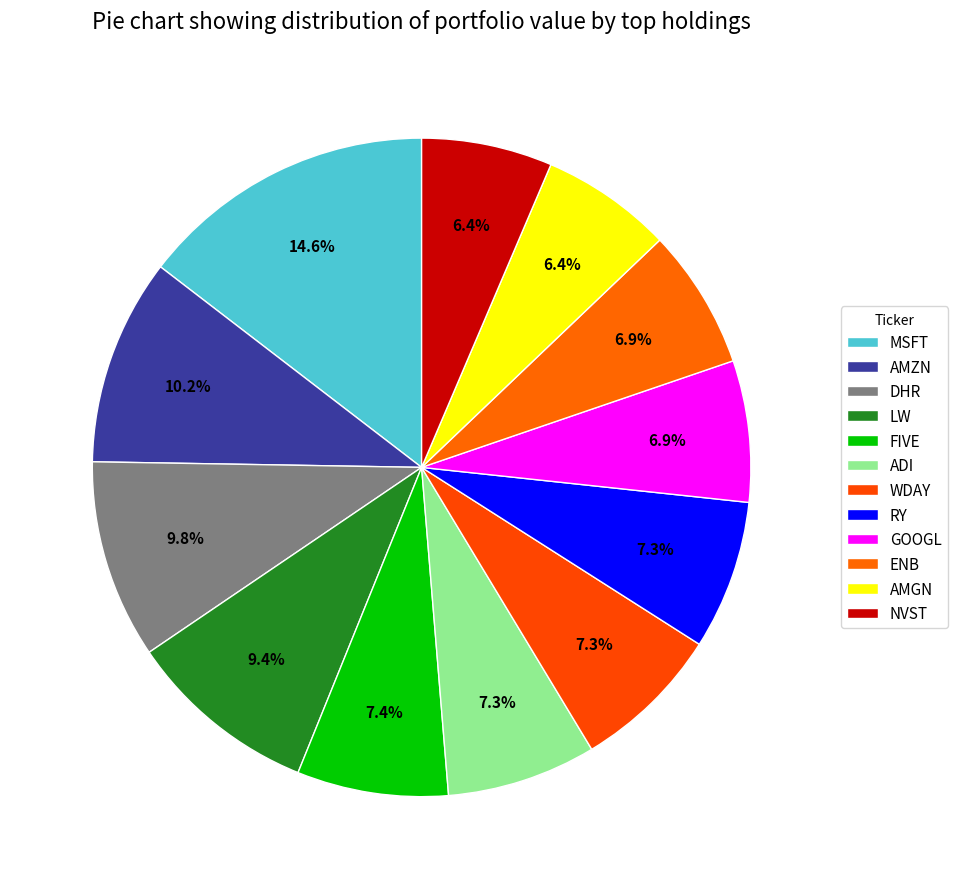

Which category has the biggest portion of the pie?

MSFT